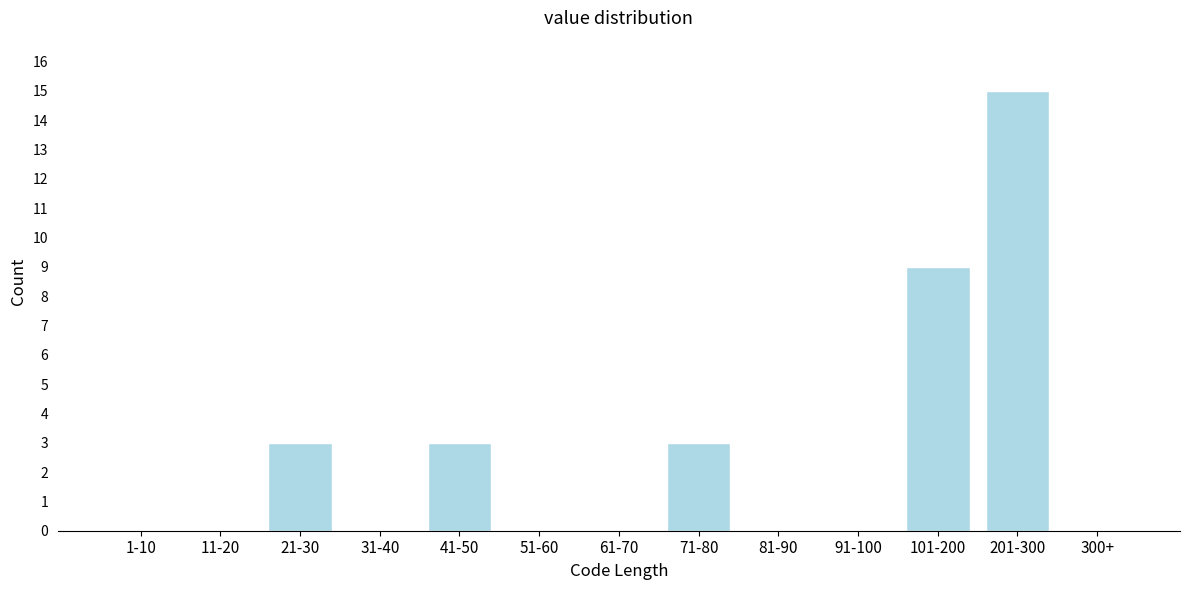

Reading left to right, transcribe all the data shown in this chart.

1-10=0	11-20=0	21-30=3	31-40=0	41-50=3	51-60=0	61-70=0	71-80=3	81-90=0	91-100=0	101-200=9	201-300=15	300+=0